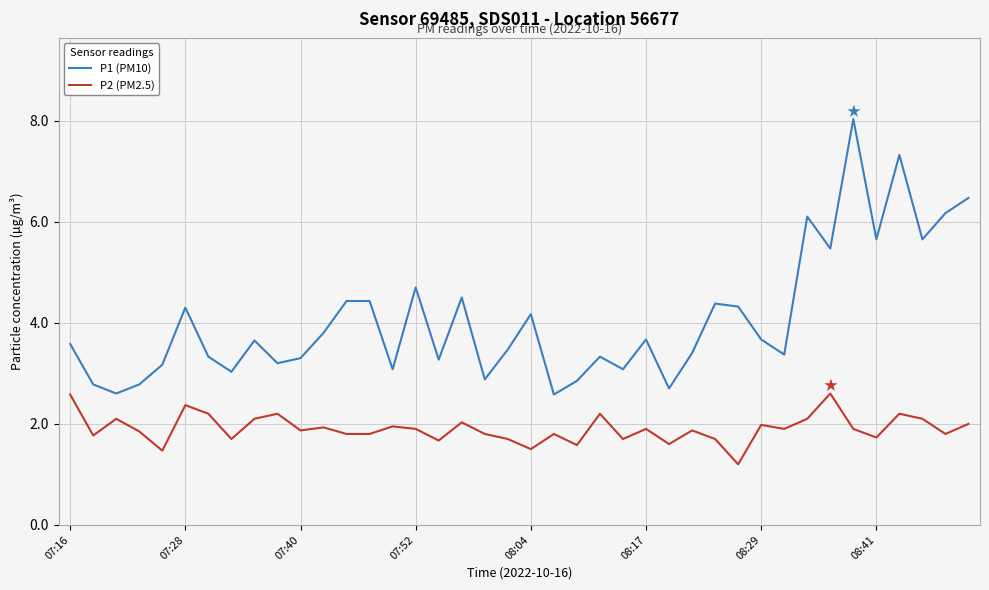

Rank the series by their maximum value, from lowest to highest.

P2 (PM2.5), P1 (PM10)